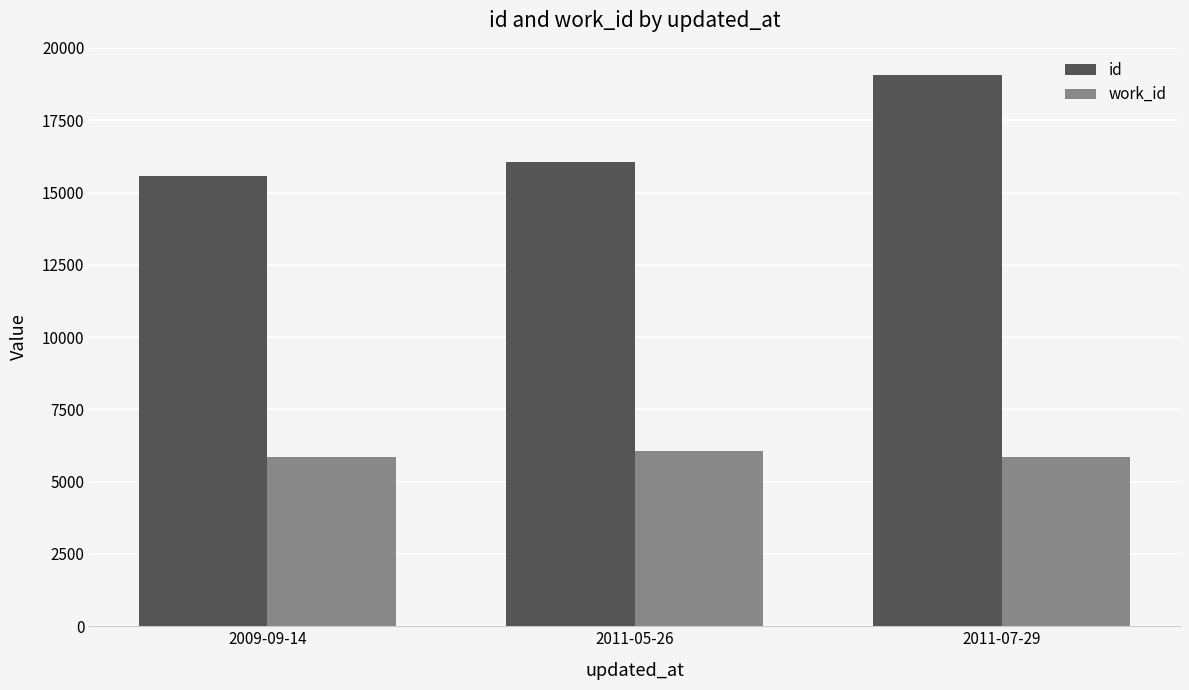

What is the difference between the second highest and minimum values in the id series?

460